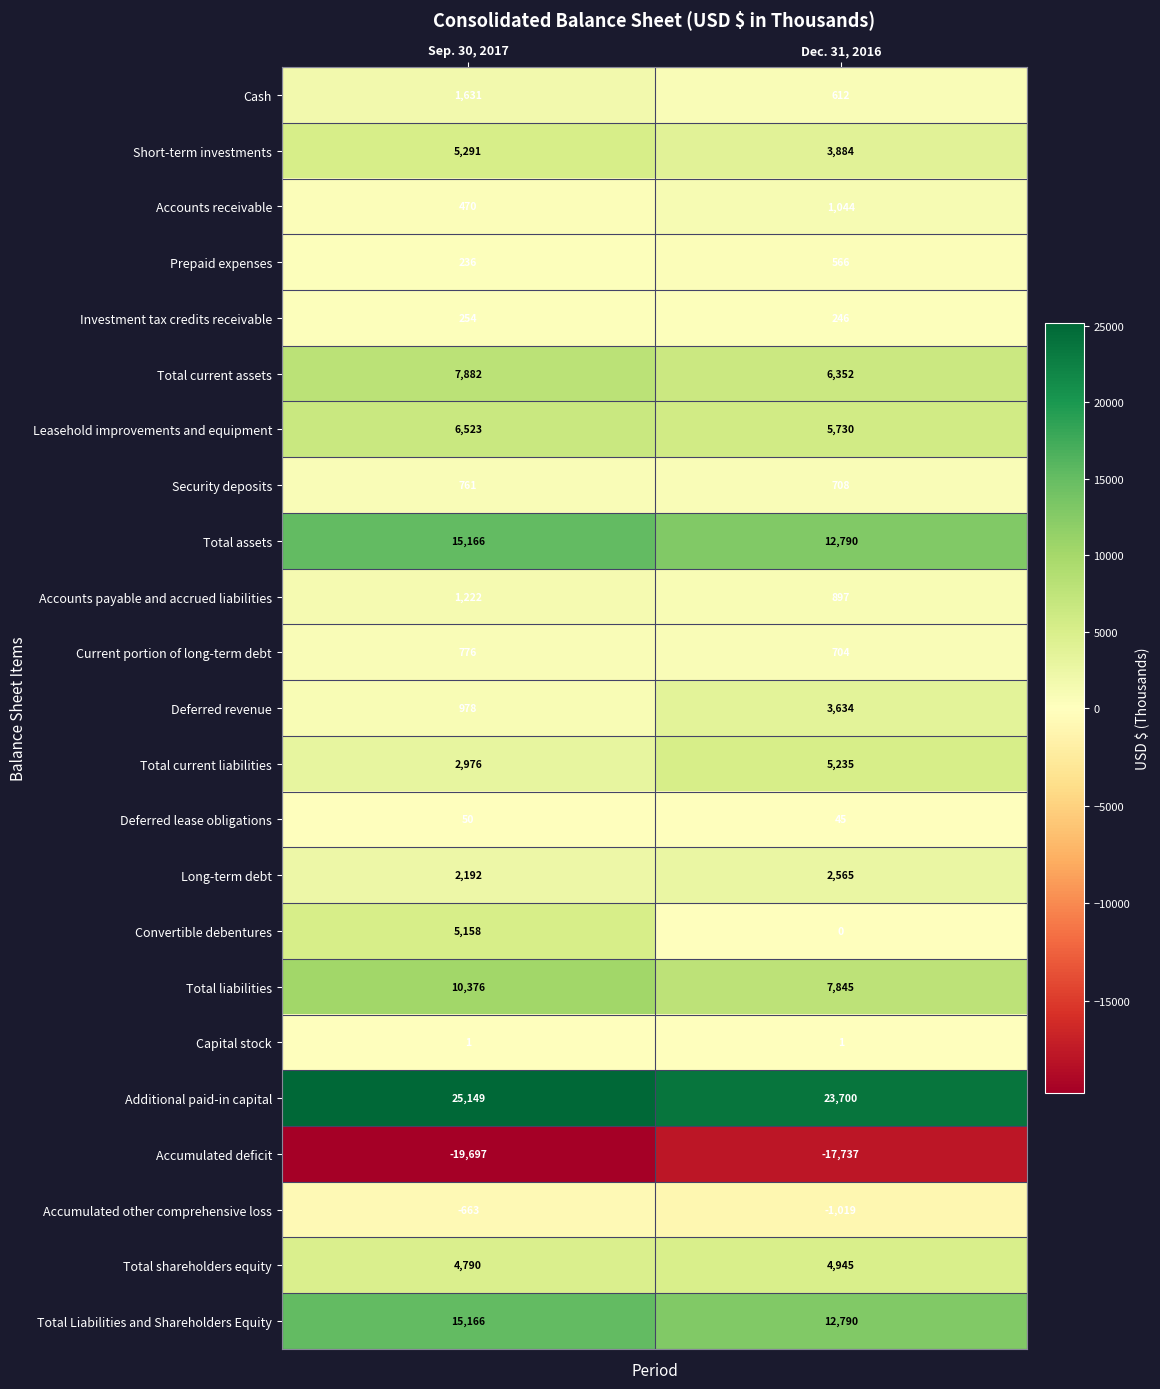

Is it true that Total current assets equals 9587 at Dec. 31, 2016?

False